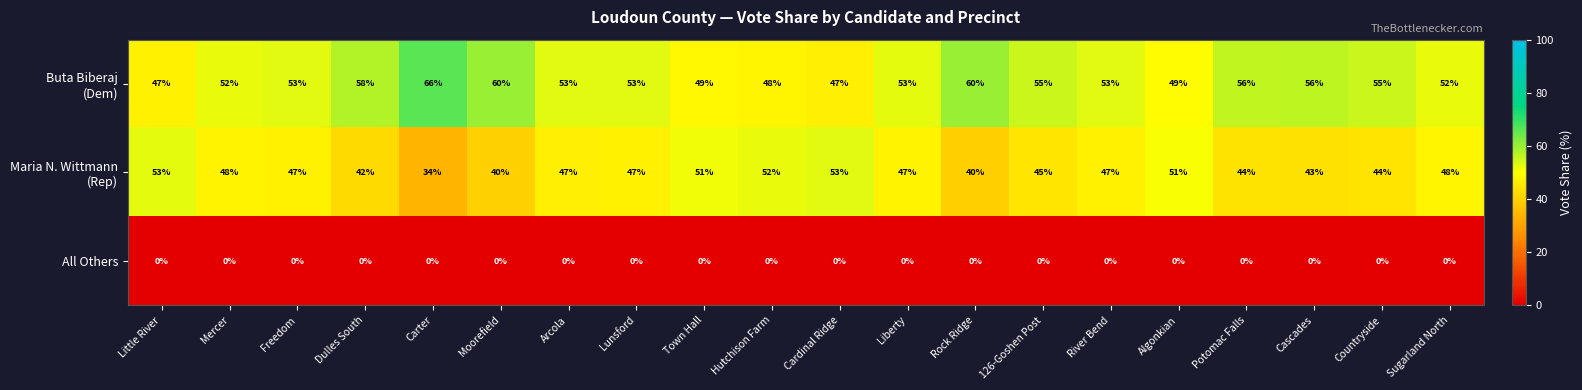

The value of All Others at Liberty is 0. True or false?

True